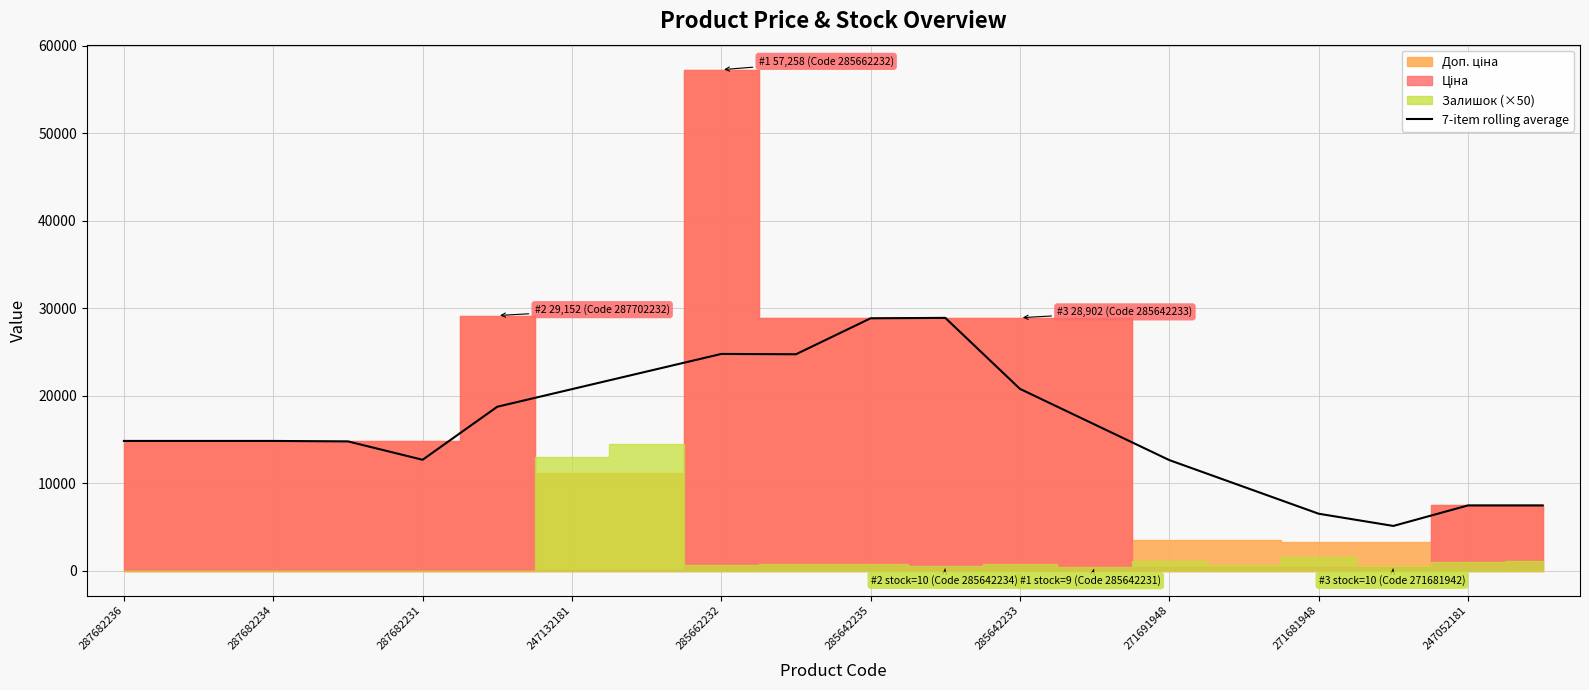

What is the highest value of the 7-item rolling average series?

28885.8